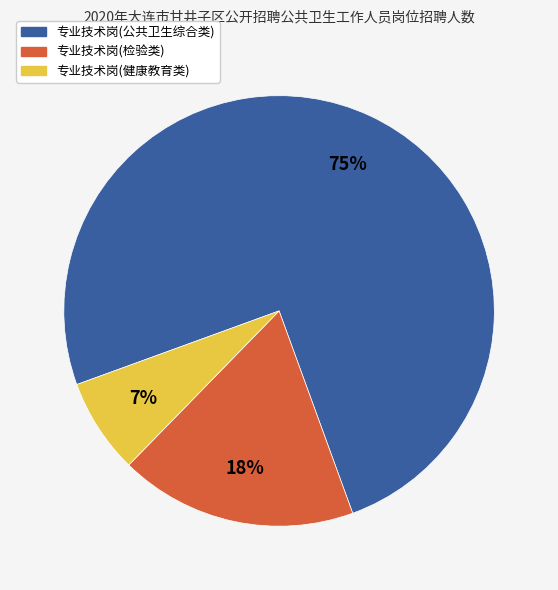

Is there a majority slice in this chart?

Yes